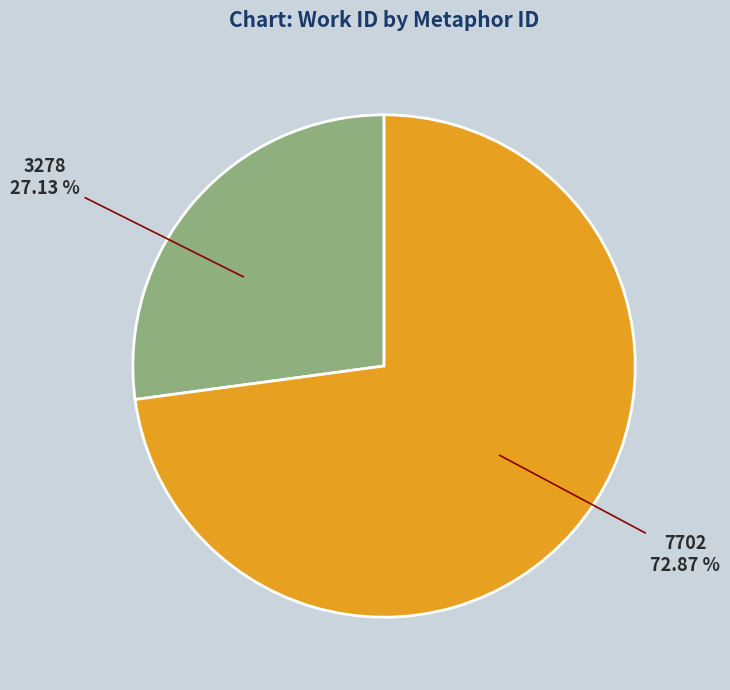

Is there any slice that represents more than half of the pie?

Yes